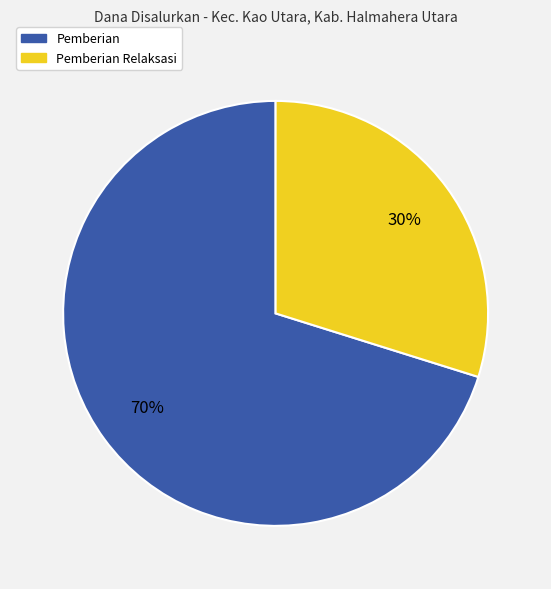

Is there a majority slice in this chart?

Yes